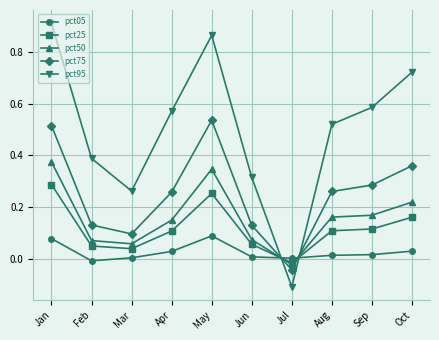

True or false: pct75 has a value of 0.4 at Sep.

False